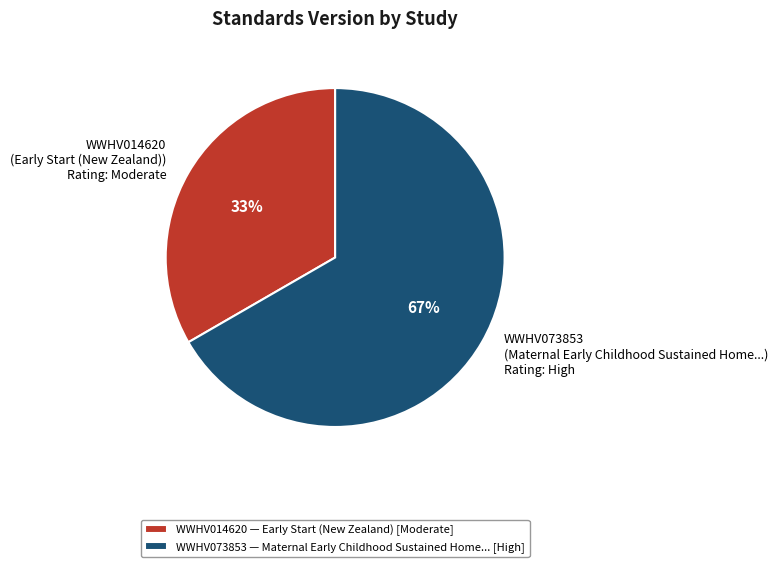

Is there any slice that represents more than half of the pie?

Yes